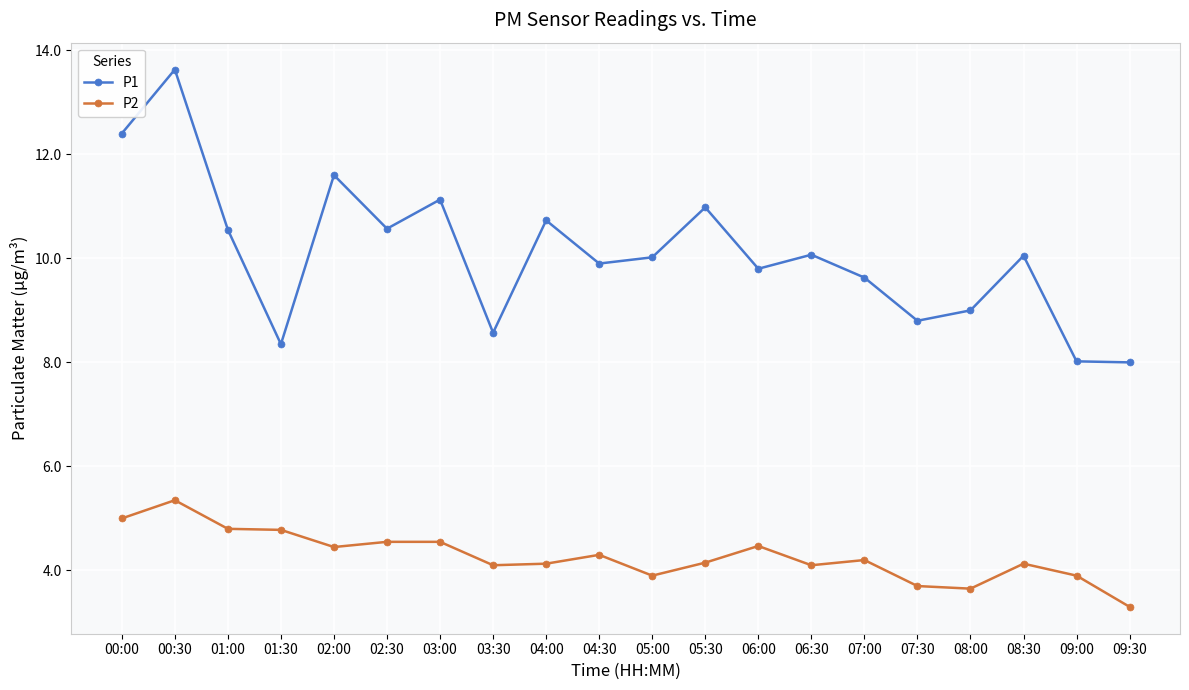

The P1 series shows 8.6 at 03:30. True or false?

True